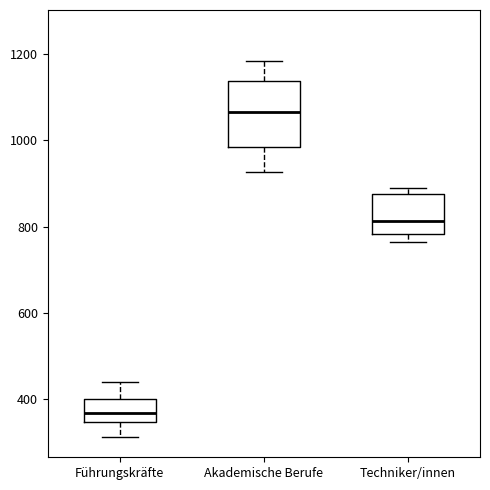

Which box has the lowest median line?

Führungskräfte